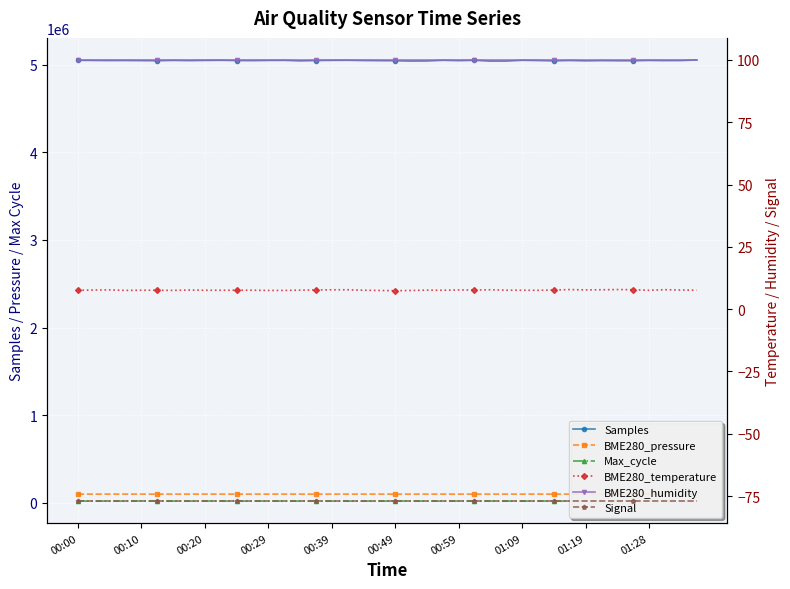

The Samples series shows 2289136.3 at 27. True or false?

False